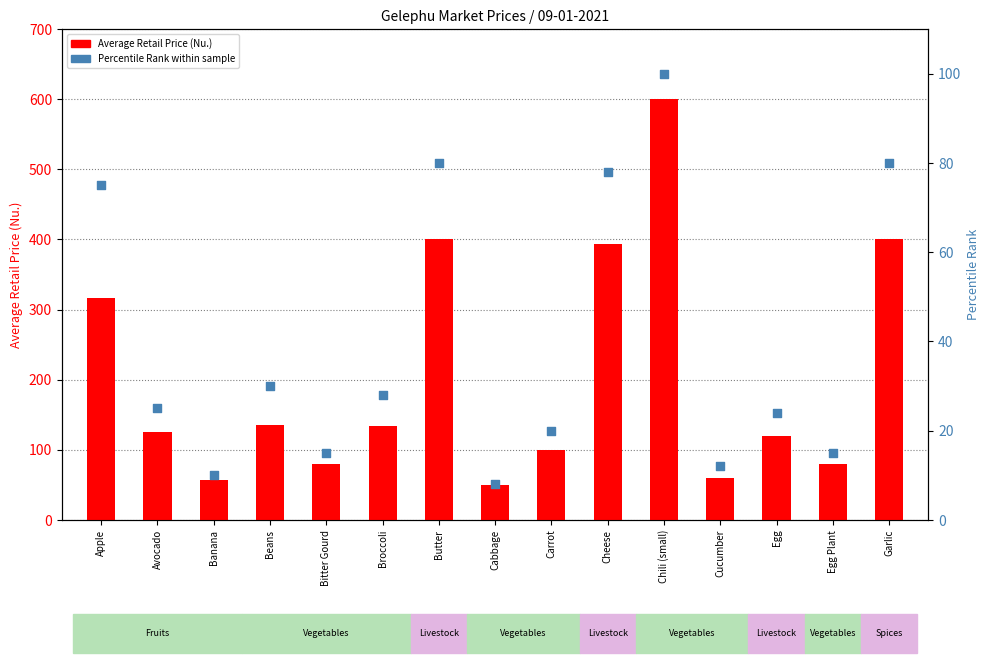

Which series has the largest total across all categories?

Average Retail Price